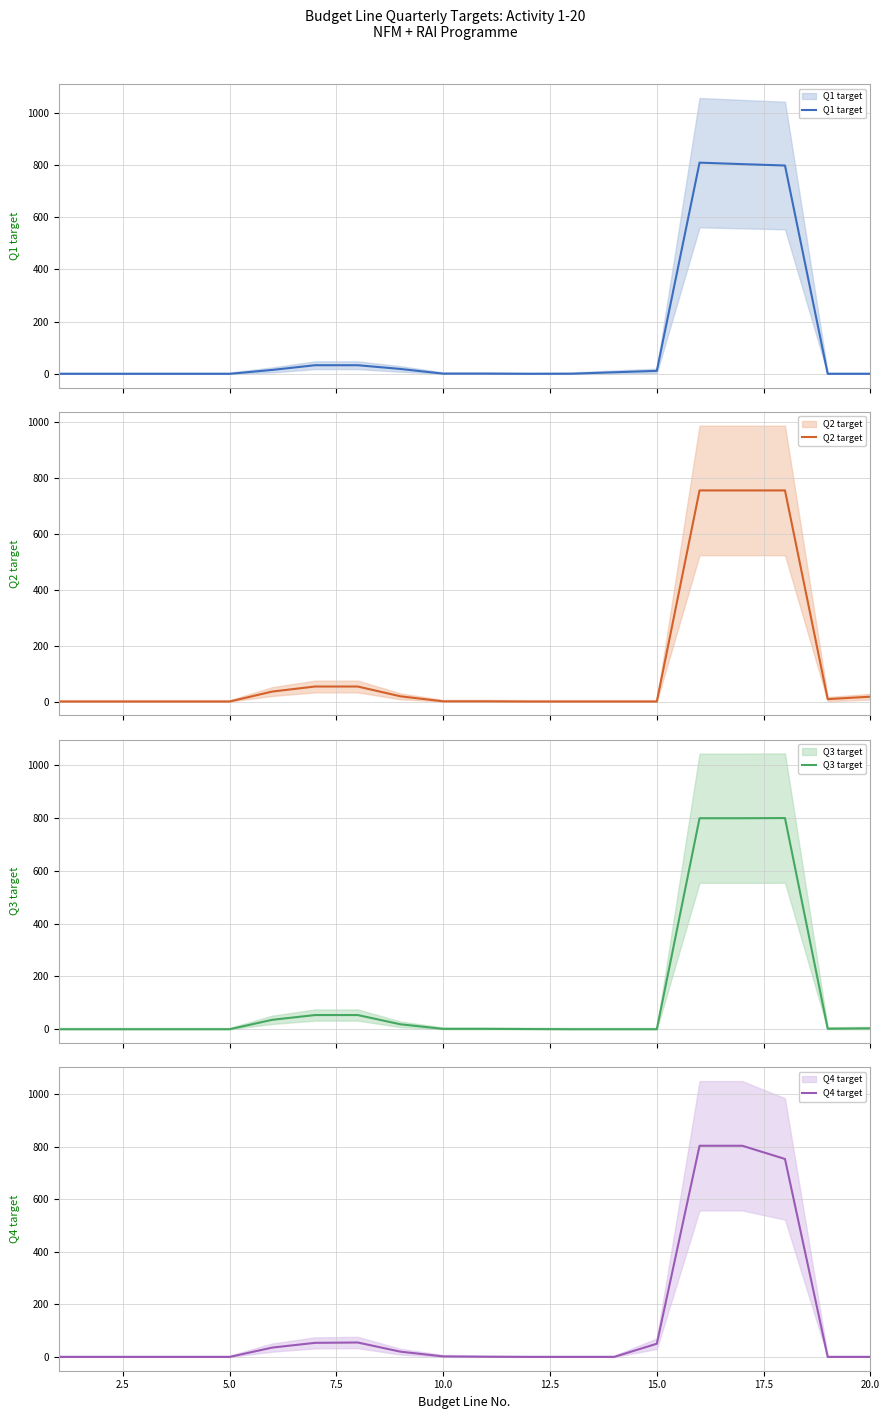

What is the difference between the maximum and minimum values in the Q1 target series?

809.3